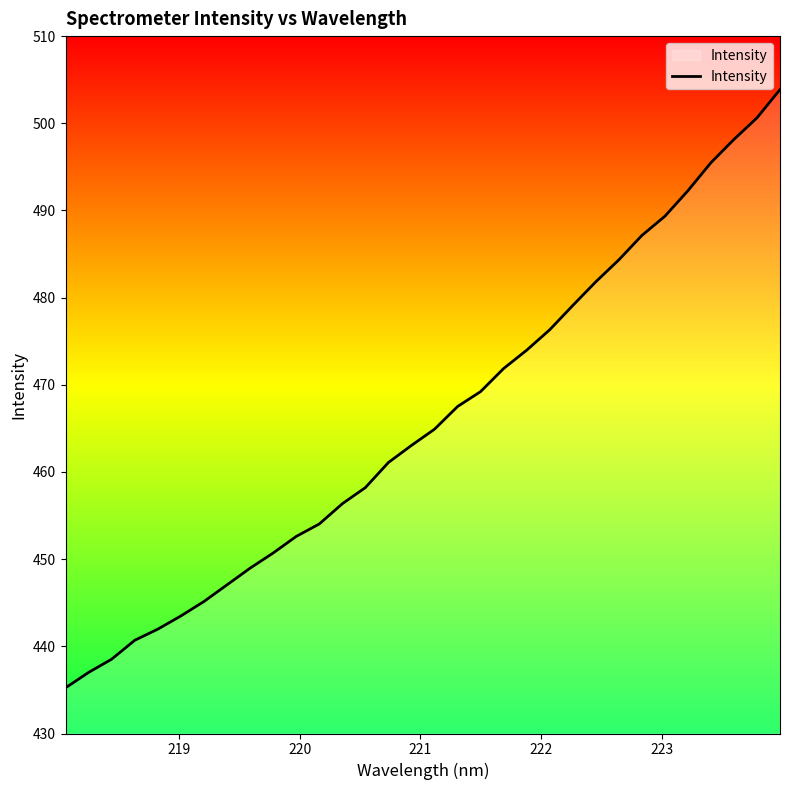

True or false: the data has more than 1 interior local peaks.

False